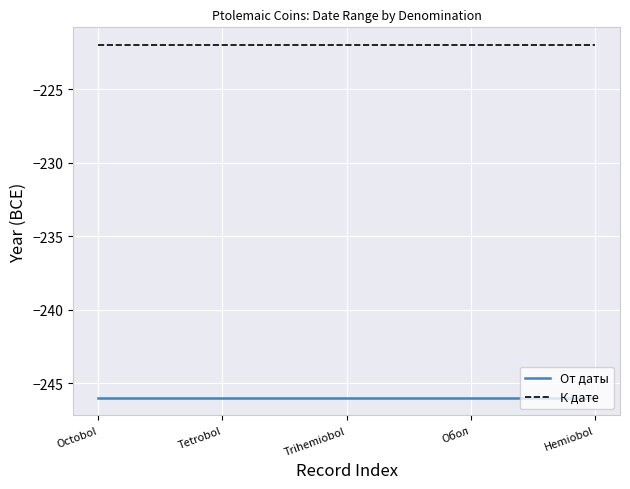

Does the chart have visible grid lines?

Yes